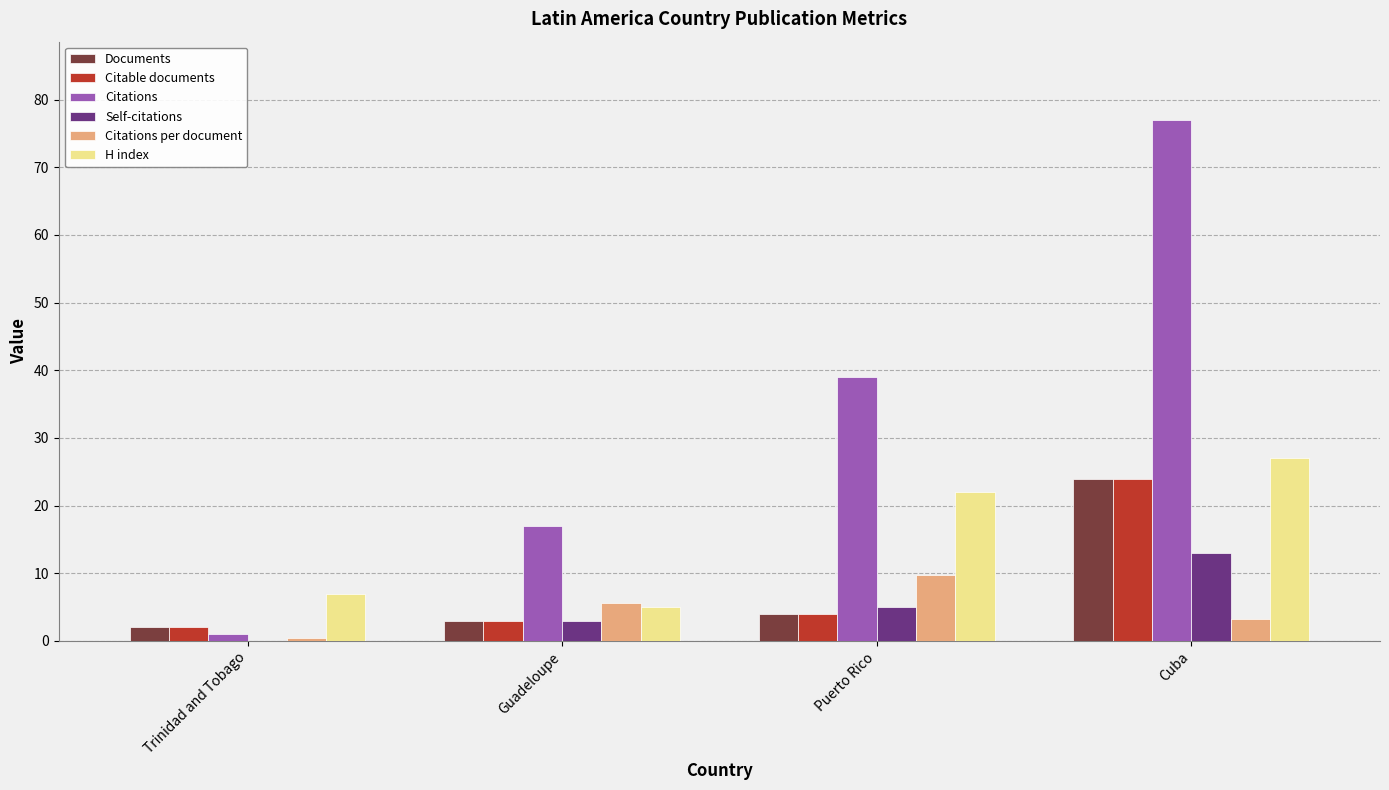

What is the maximum value shown in the chart?

77.0